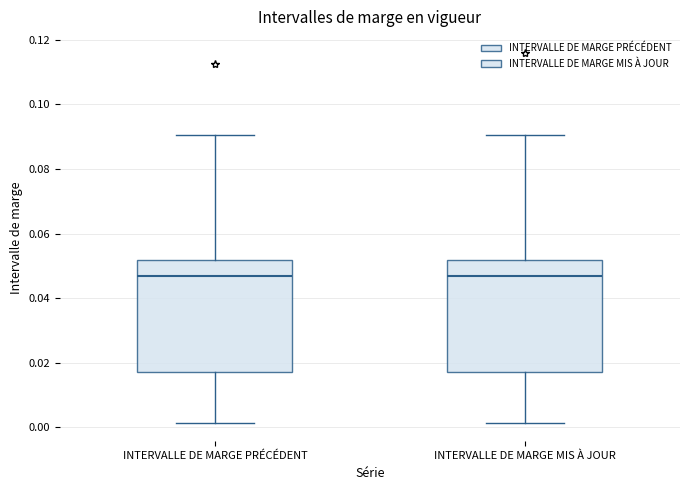

Reading left to right, read every box against the y-axis: the position of its median line, the range the box covers, and the ends of its whiskers. The values are not printed on the chart, so give them approximately, as read against the axis.

INTERVALLE DE MARGE PRÉCÉDENT: median 0.046, box 0.018 to 0.052, whiskers 0.002 to 0.090
INTERVALLE DE MARGE MIS À JOUR: median 0.046, box 0.018 to 0.052, whiskers 0.002 to 0.090